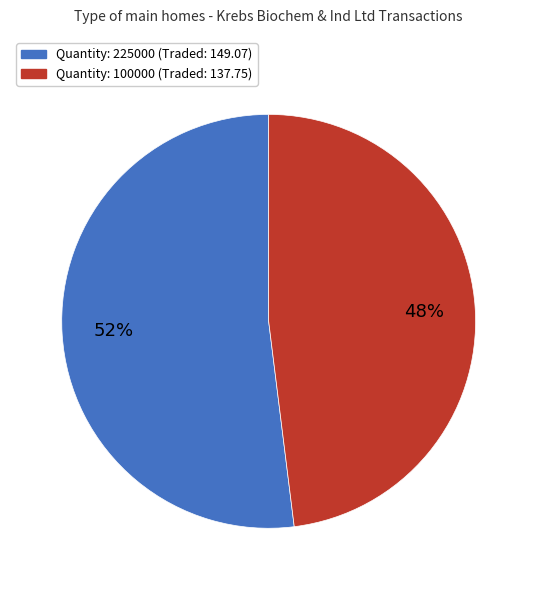

Rank the categories by value from lowest to highest.

Quantity: 100000 (Traded: 137.75), Quantity: 225000 (Traded: 149.07)